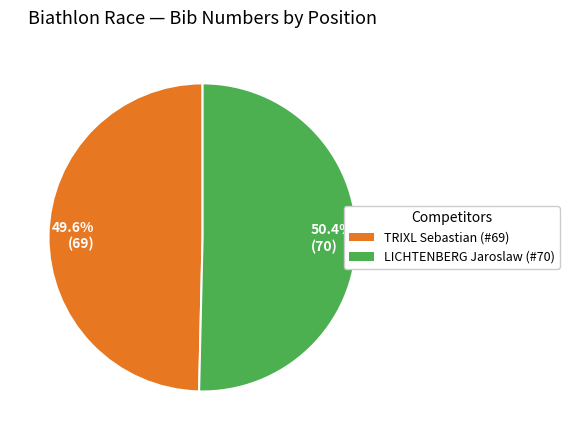

Which category accounts for the majority?

50.4% (70)